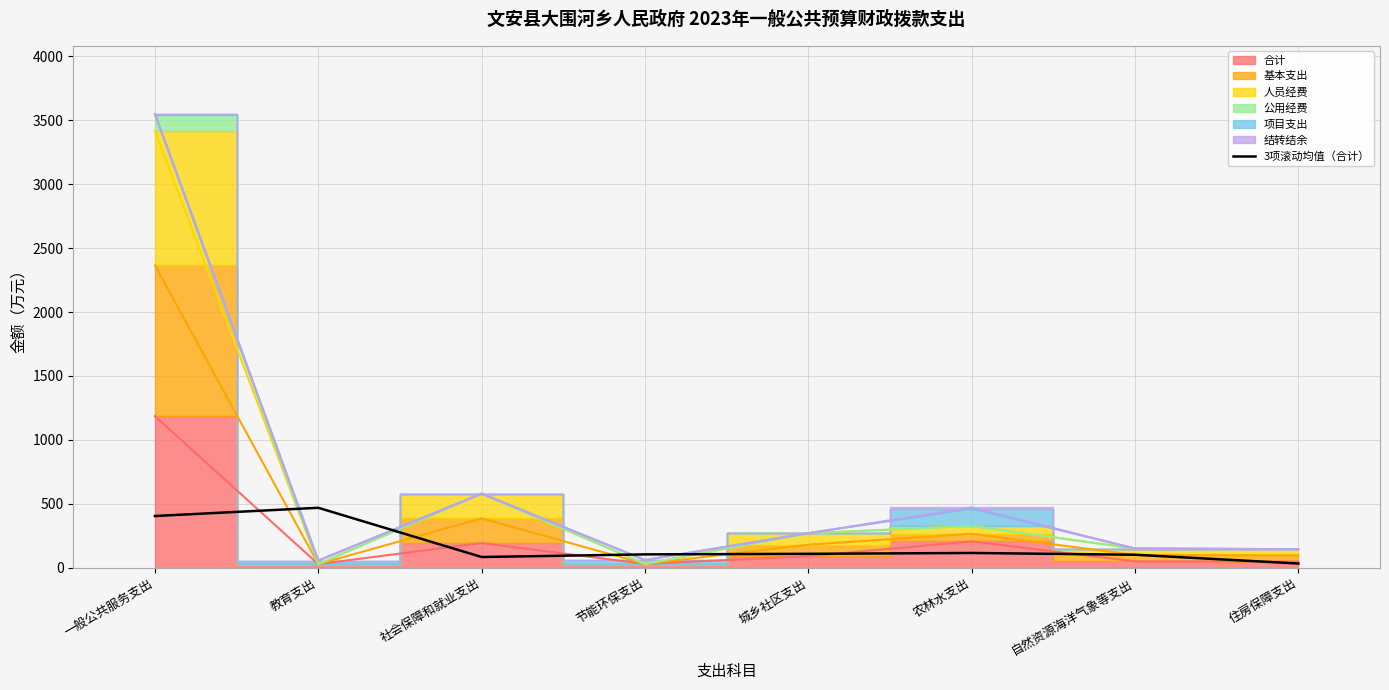

Is it true that the value at 一般公共服务支出 is 404.5?

True